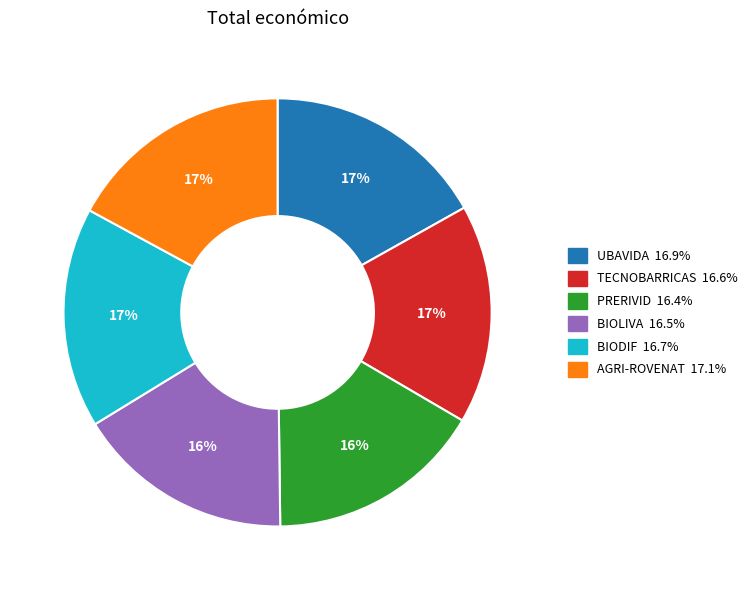

The TECNOBARRICAS slice represents 7% of the pie. True or false?

False